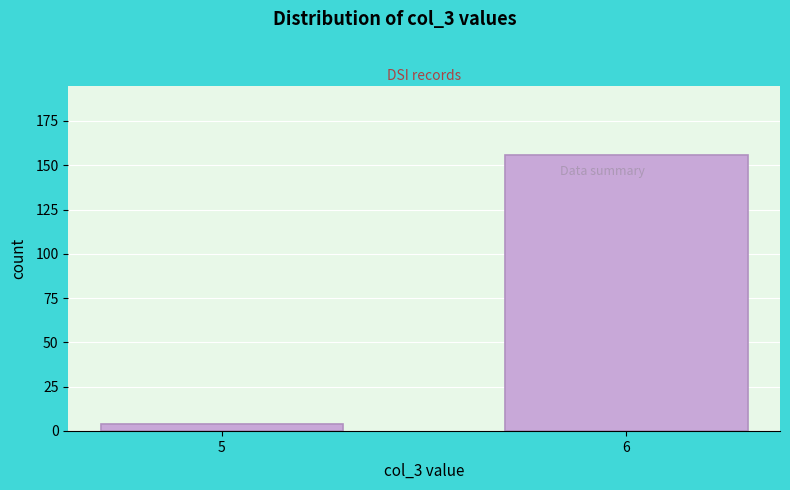

Reading left to right, extract all data points from this chart.

4	156